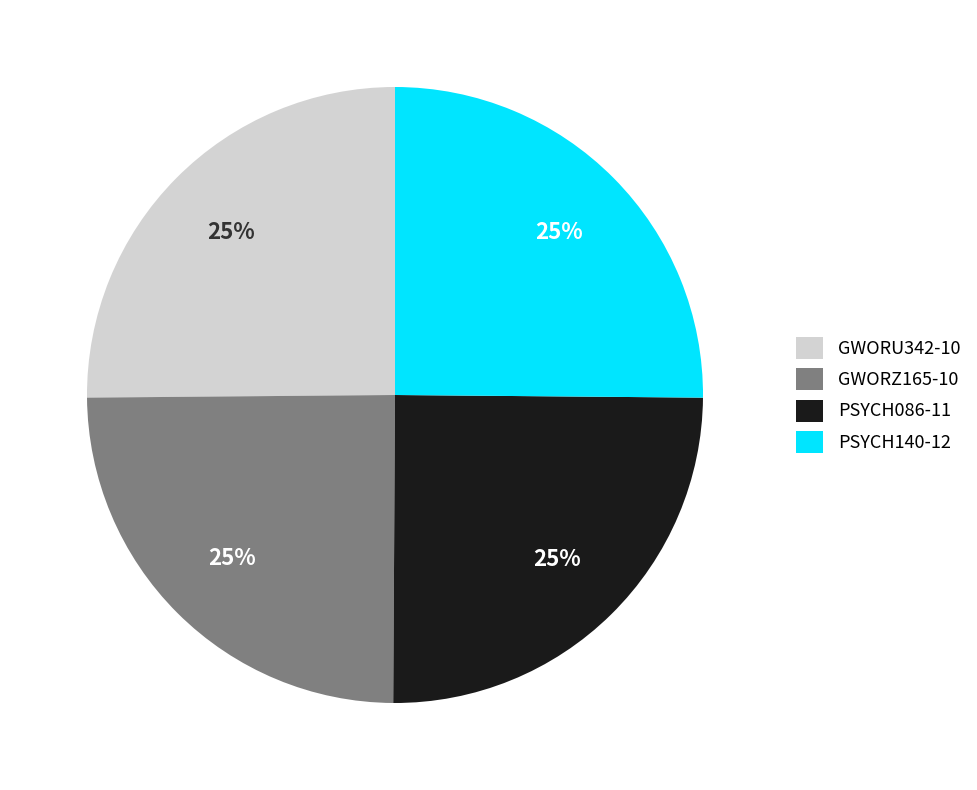

Is there any slice that represents more than half of the pie?

No